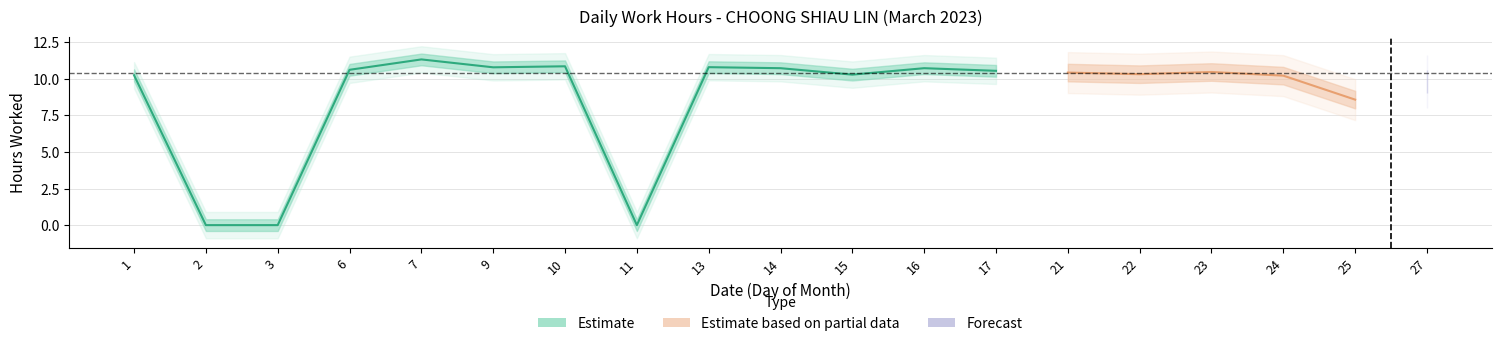

What is the value of the 15th point from the left?

10.3